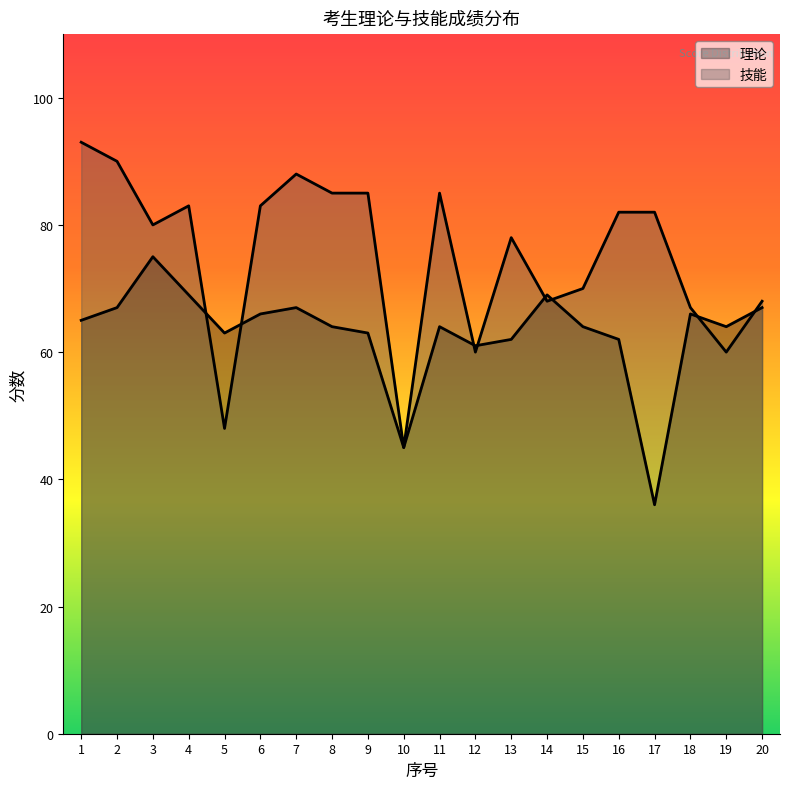

Between 1 and 7, which series saw the biggest shift?

技能